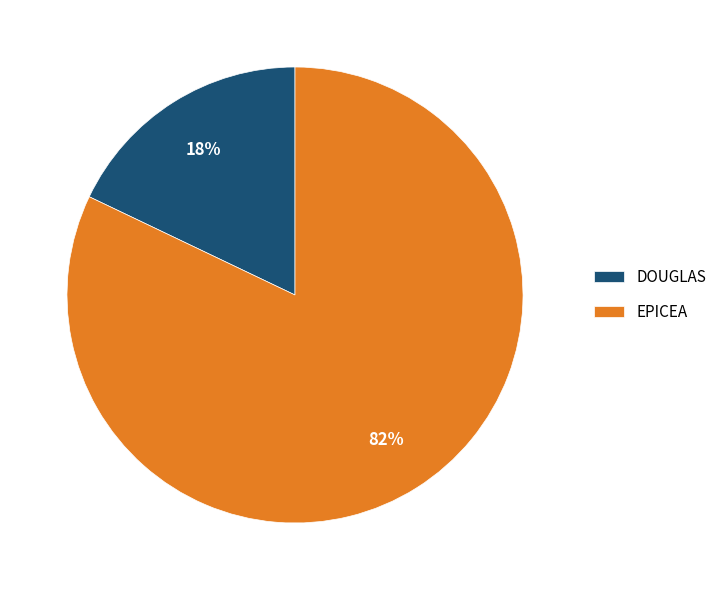

Which category accounts for the majority?

EPICEA